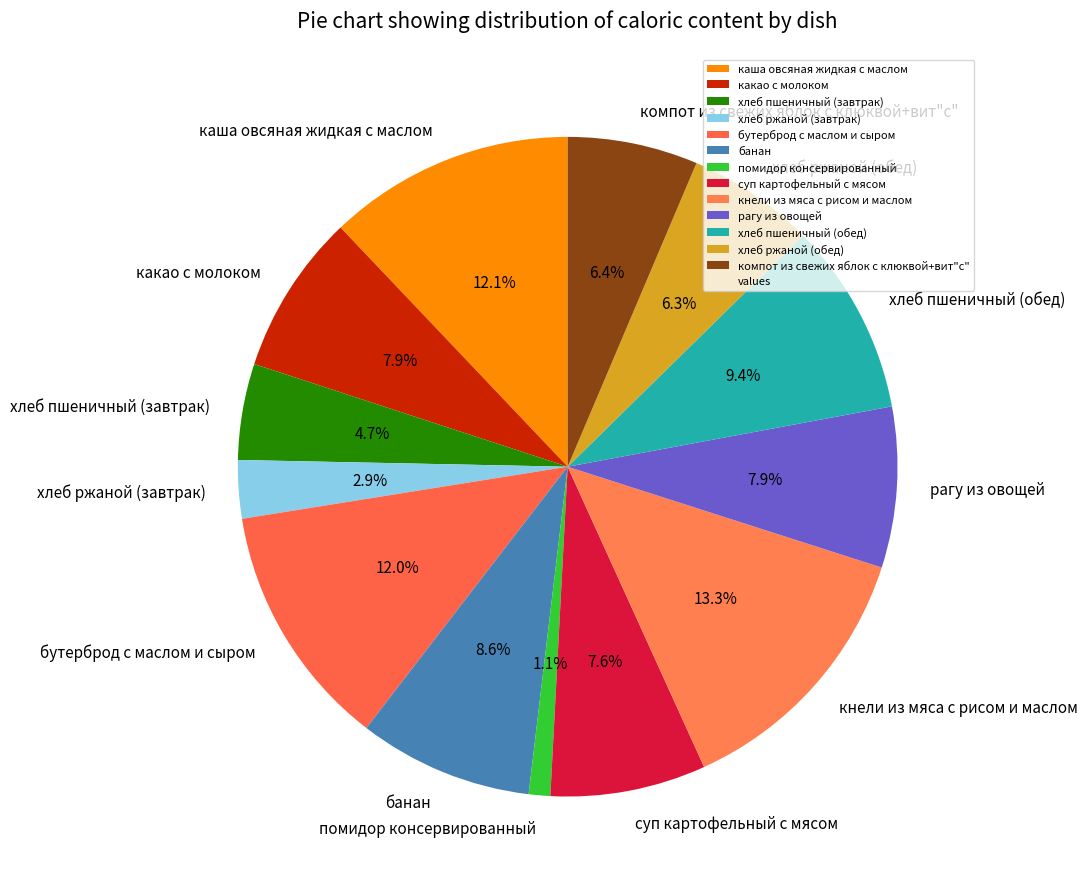

Is it true that хлеб ржаной (обед) is 17% of the pie?

False